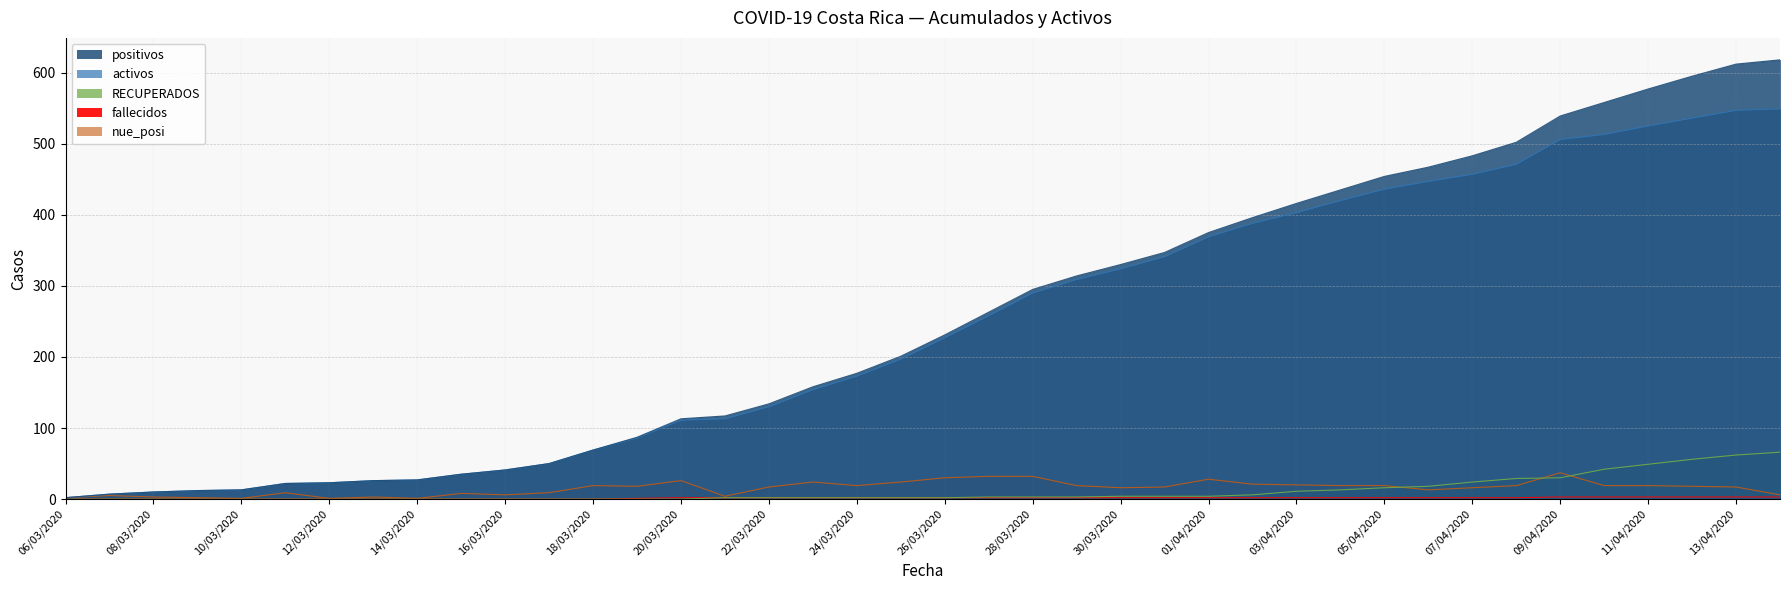

Where is positivos nearest to the value 310?

29/03/2020